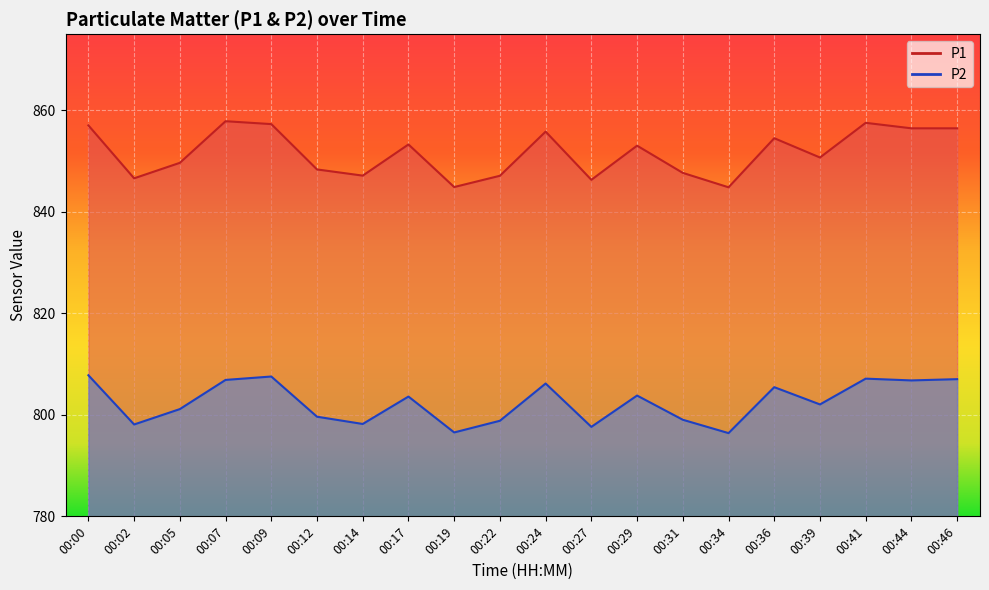

True or false: P1 has a value of 581.2 at 00:19.

False